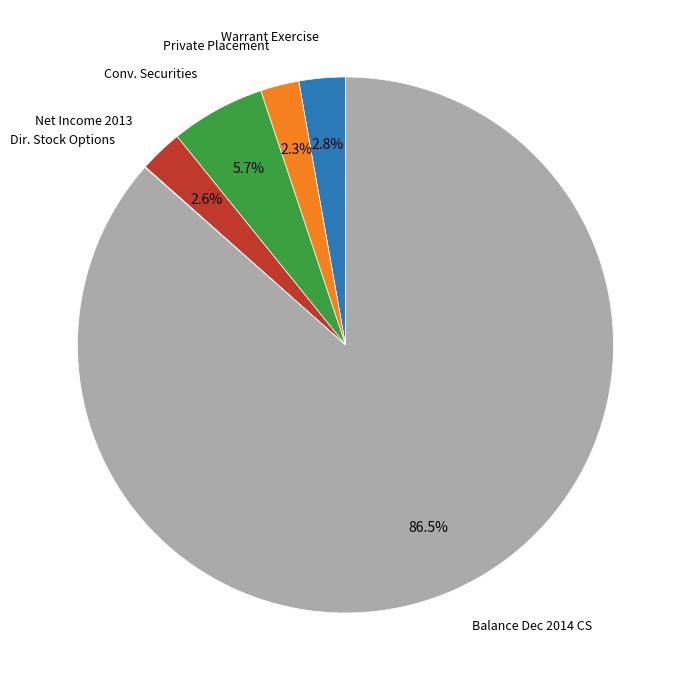

Is there a majority slice in this chart?

Yes